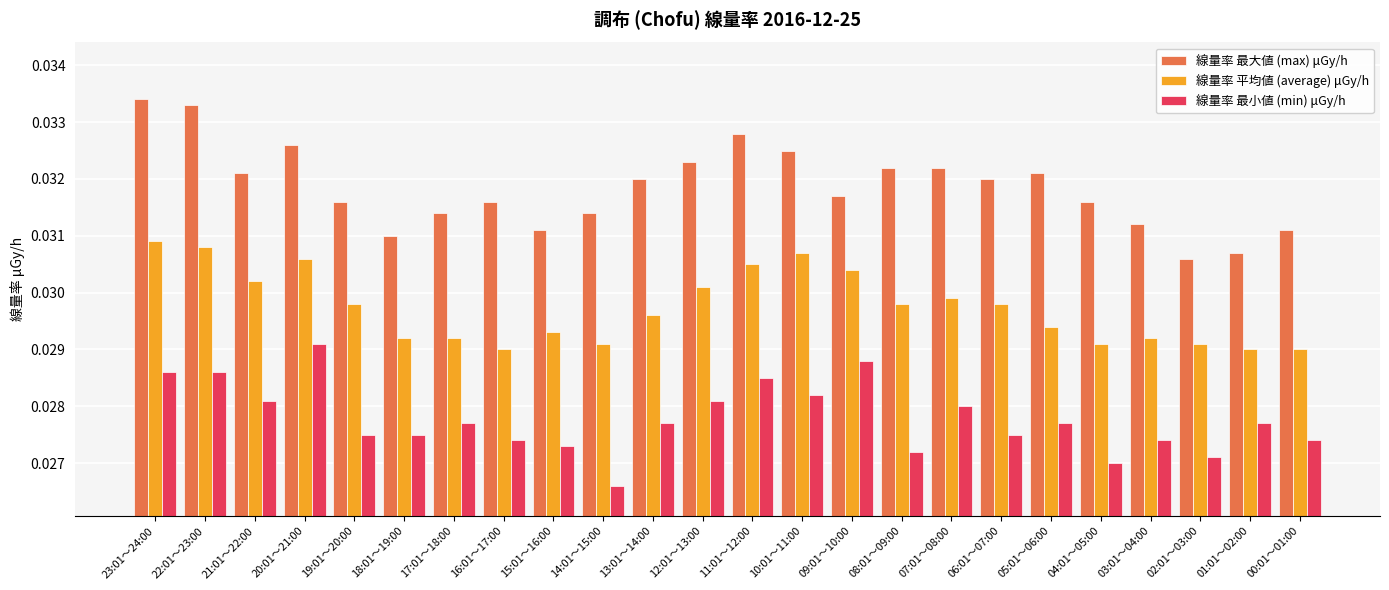

Which series has the largest total across all categories?

線量率 最大値 (max) μGy/h